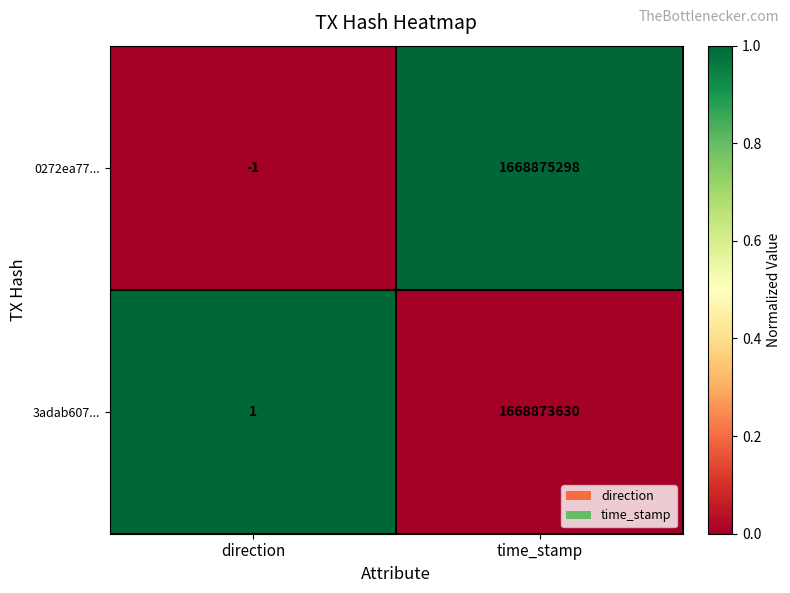

Which series has the largest total across all categories?

0272ea77...